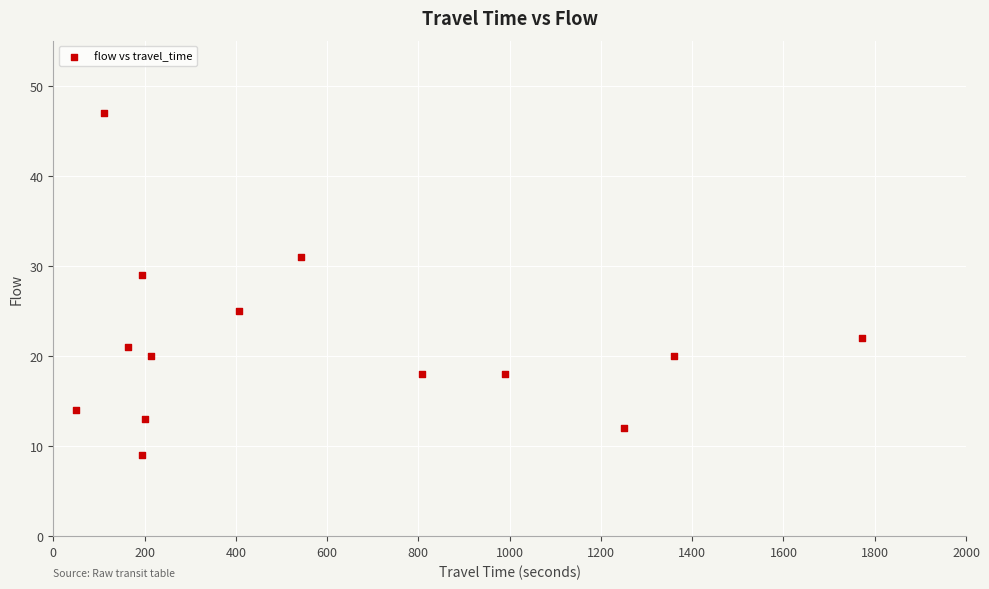

What is the range of X values (max minus min)?

1722